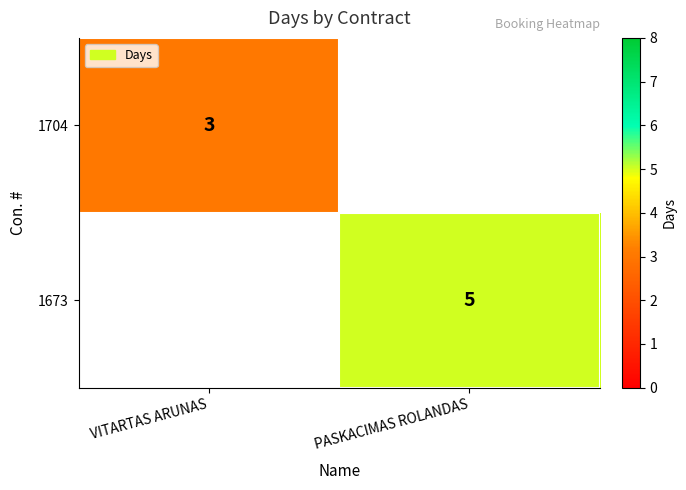

At which category does the chart reach its minimum across all series?

VITARTAS ARUNAS